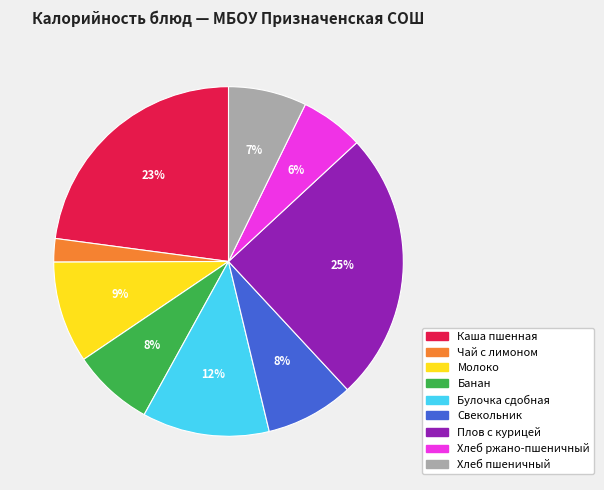

Which slice is the largest?

Плов с курицей